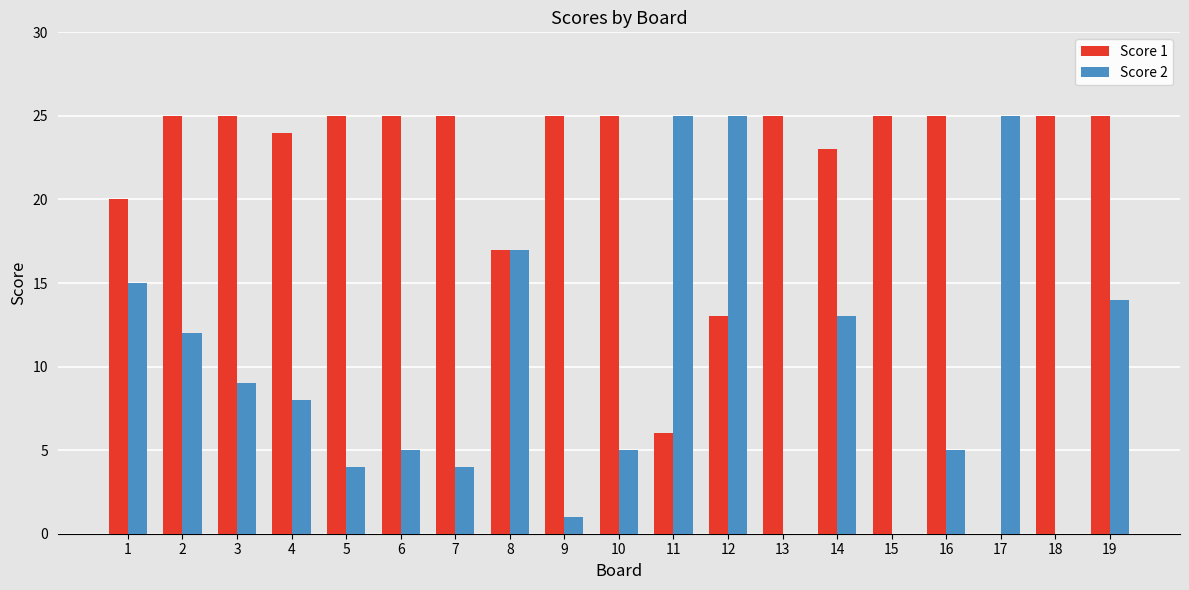

Are the bars horizontal?

No